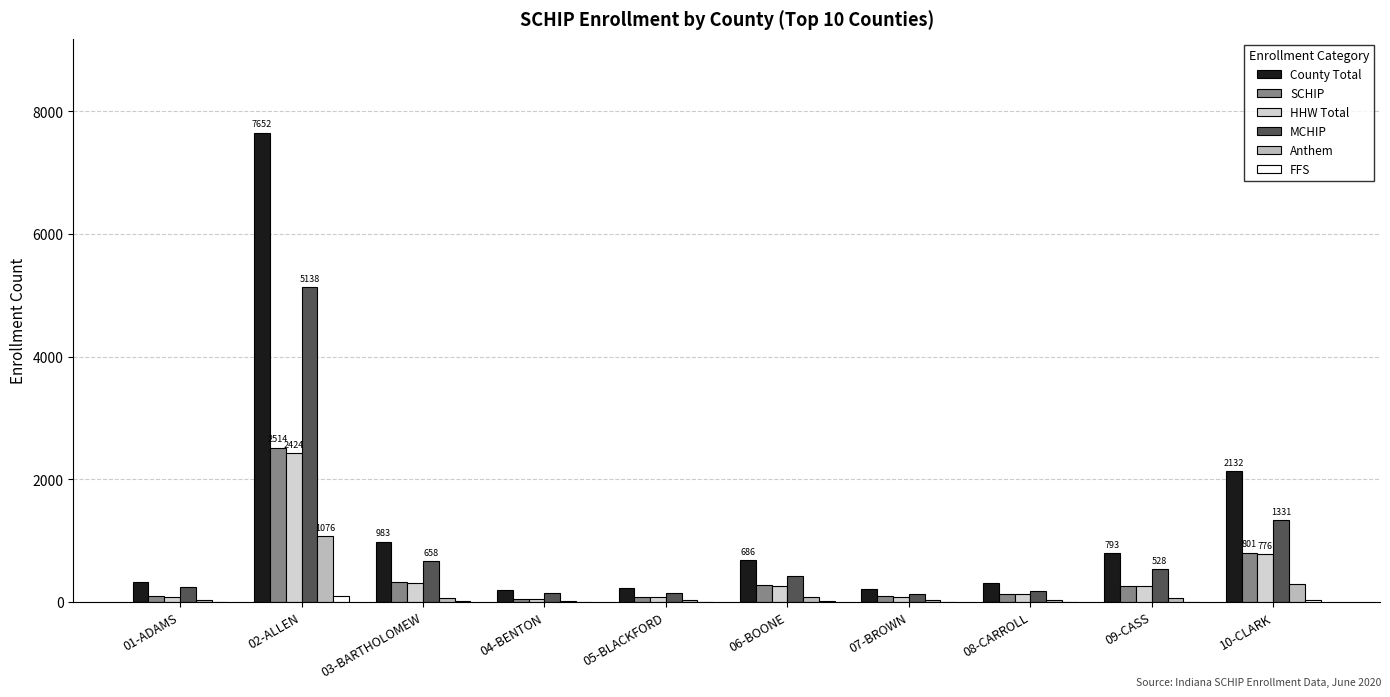

Which series changed the most between 02-ALLEN and 09-CASS?

County Total